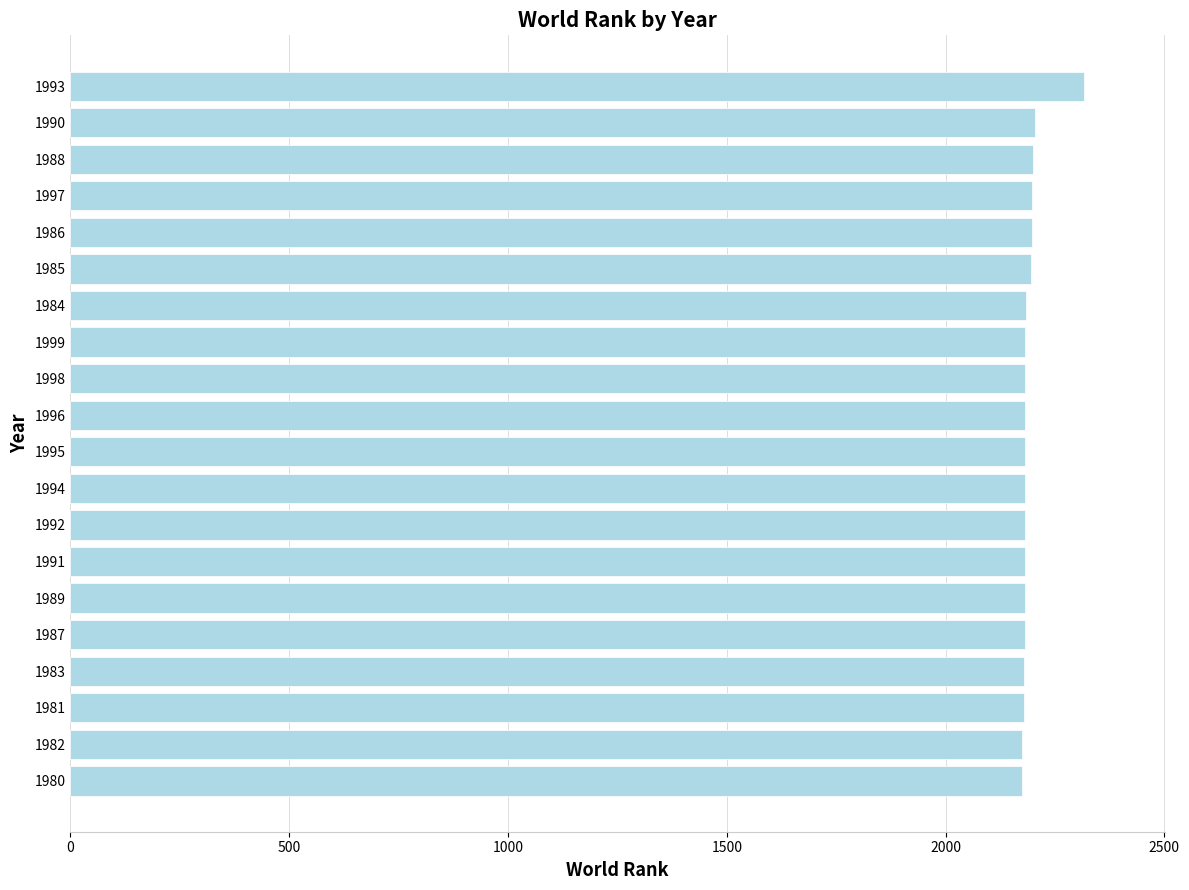

Approximately how many times larger is the value at 1985 compared to 1999?

1.0